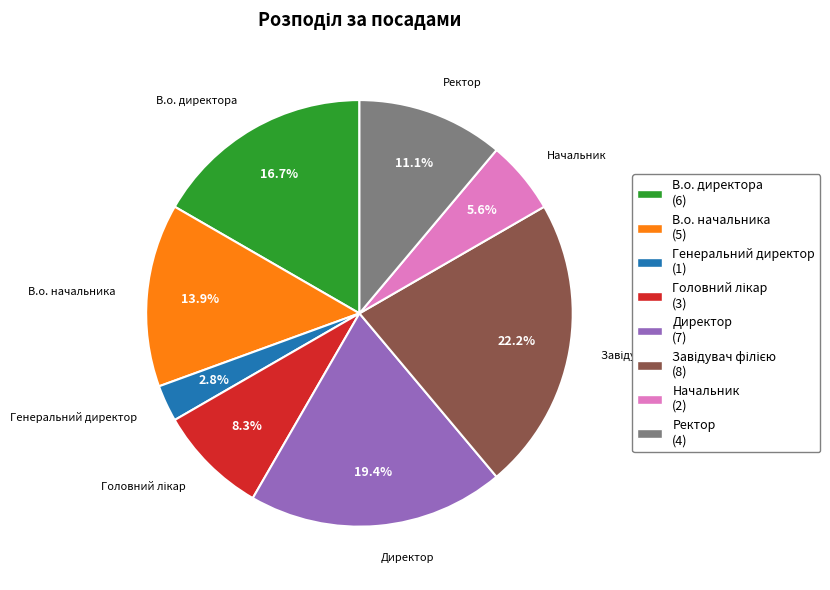

What portion of the pie excludes В.о. директора (6)?

83.3%